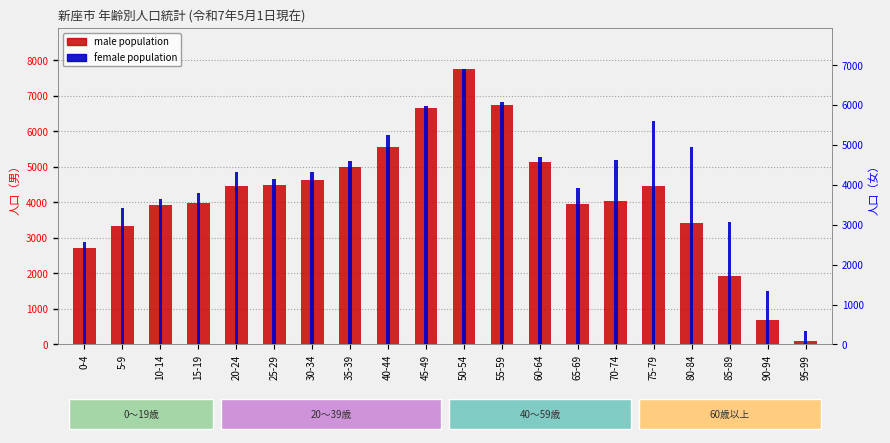

What is the label of the 14th bar from the left?

65-69